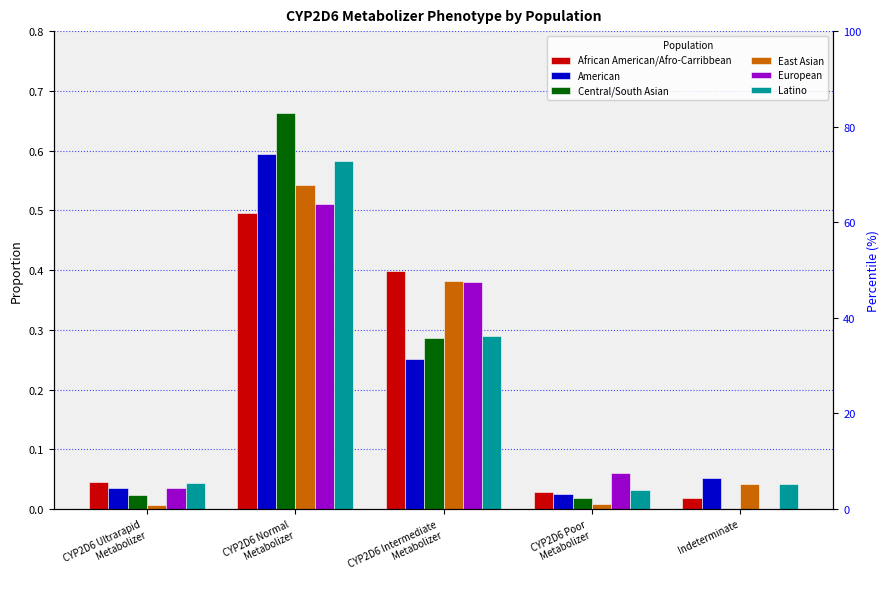

Rank the categories by Central/South Asian value from lowest to highest.

Indeterminate, CYP2D6 Poor
Metabolizer, CYP2D6 Ultrarapid
Metabolizer, CYP2D6 Intermediate
Metabolizer, CYP2D6 Normal
Metabolizer